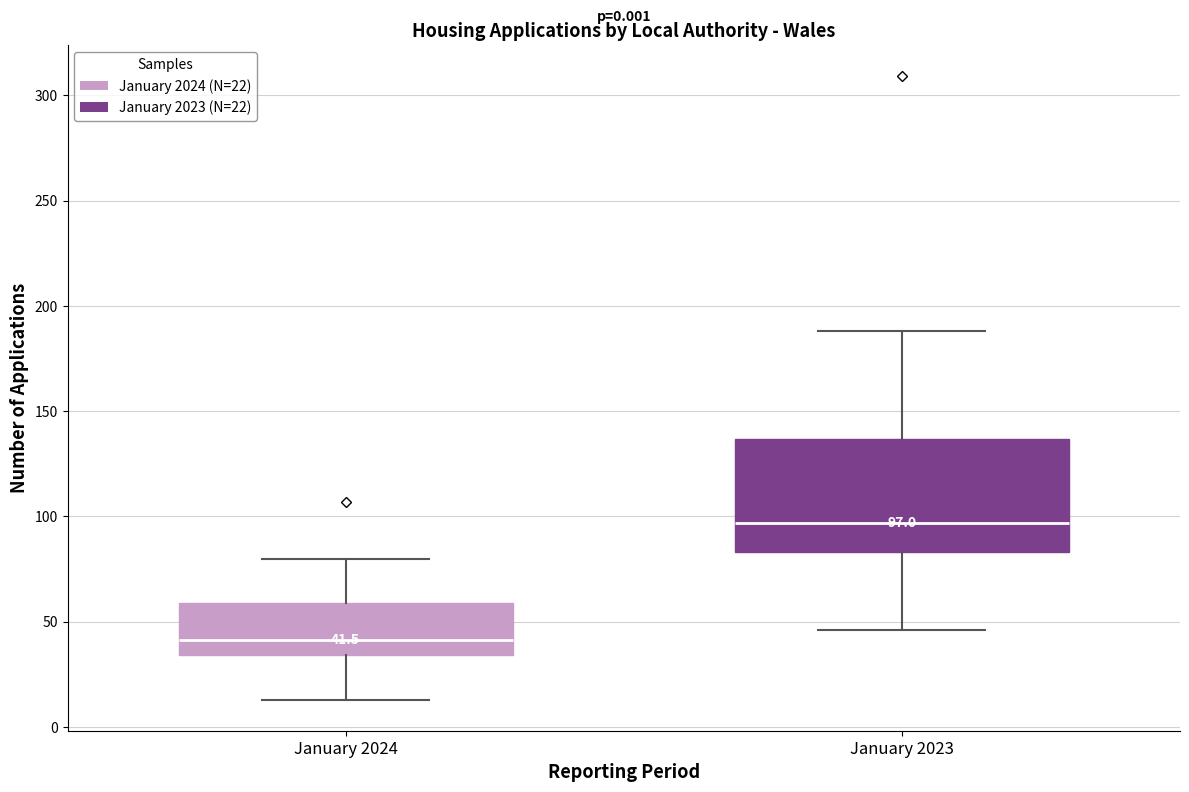

Comparing the boxes themselves (not the whiskers), which one is the tallest?

January 2023